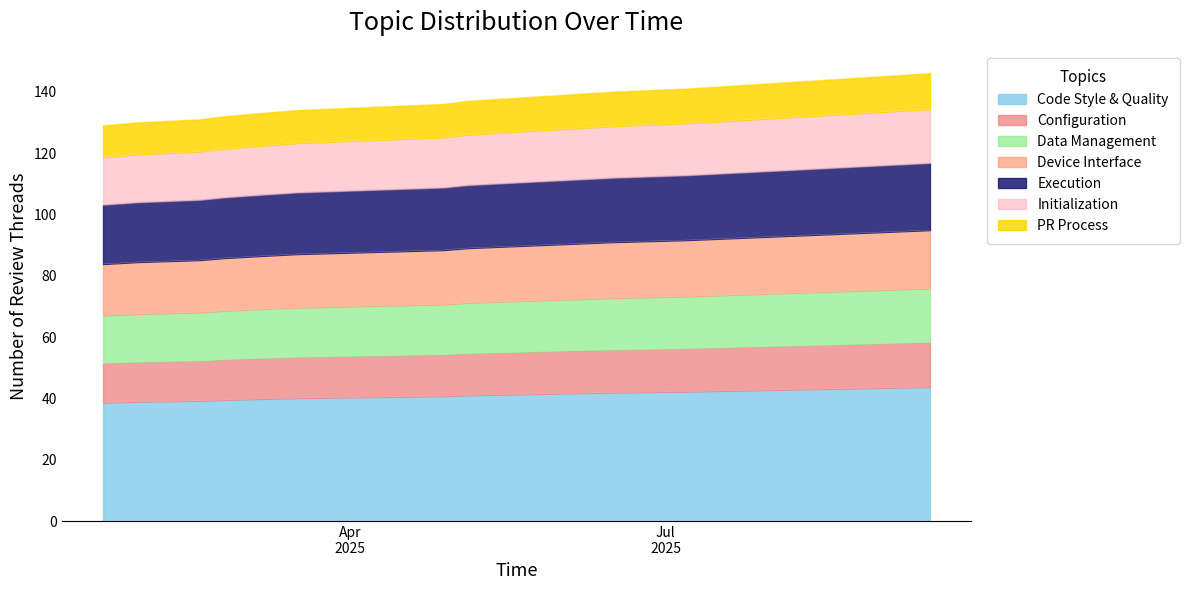

Does the chart have visible grid lines?

No